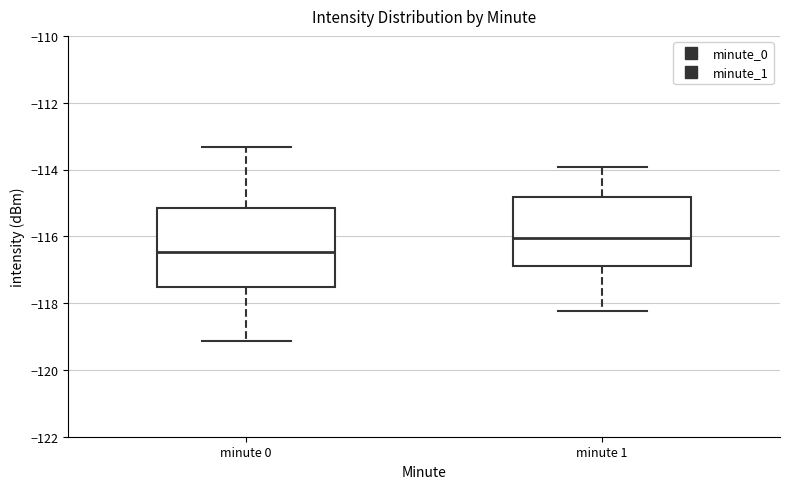

Reading left to right, read every box against the y-axis: the position of its median line, the range the box covers, and the ends of its whiskers. The values are not printed on the chart, so give them approximately, as read against the axis.

minute 0: median -116.4, box -117.6 to -115.2, whiskers -119.2 to -113.4
minute 1: median -116.0, box -117.0 to -114.8, whiskers -118.2 to -114.0